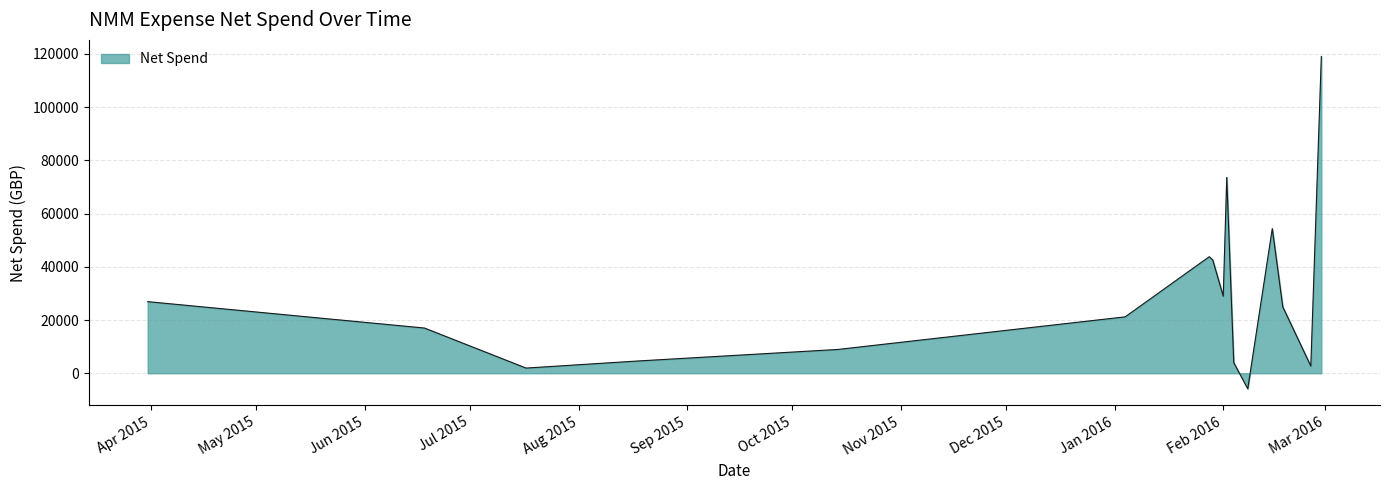

What is the greatest value displayed?

118993.3